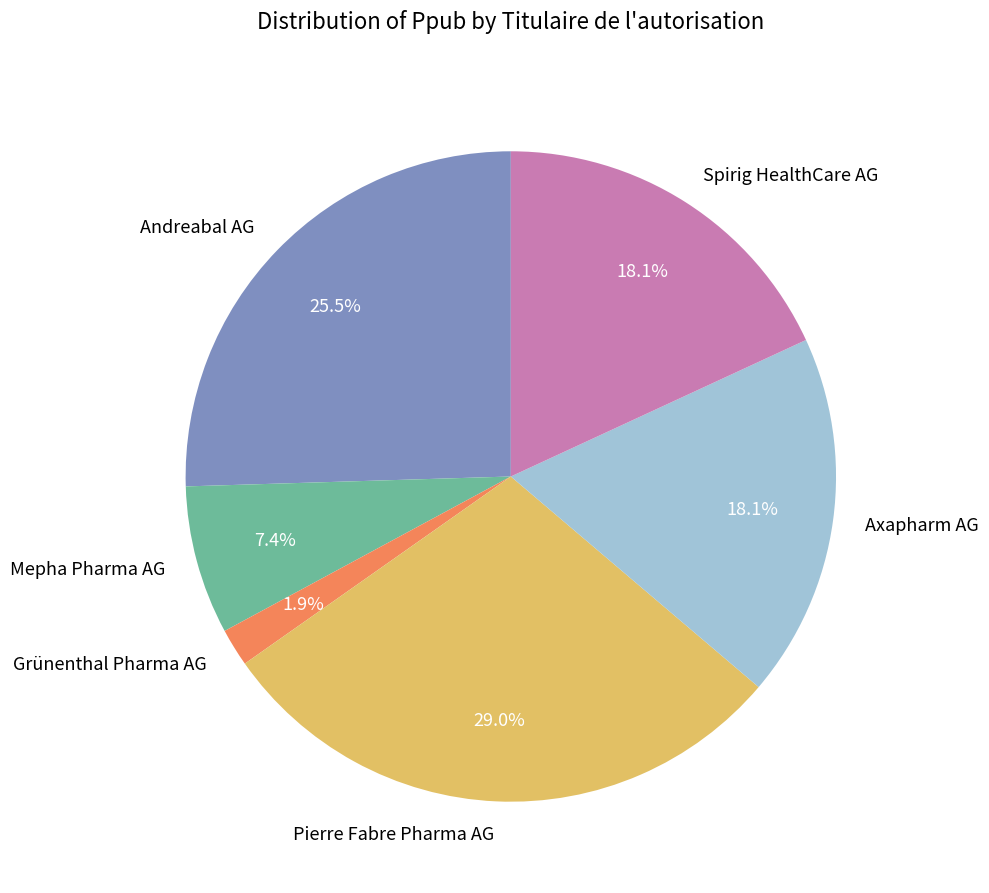

Is there any slice that represents more than half of the pie?

No